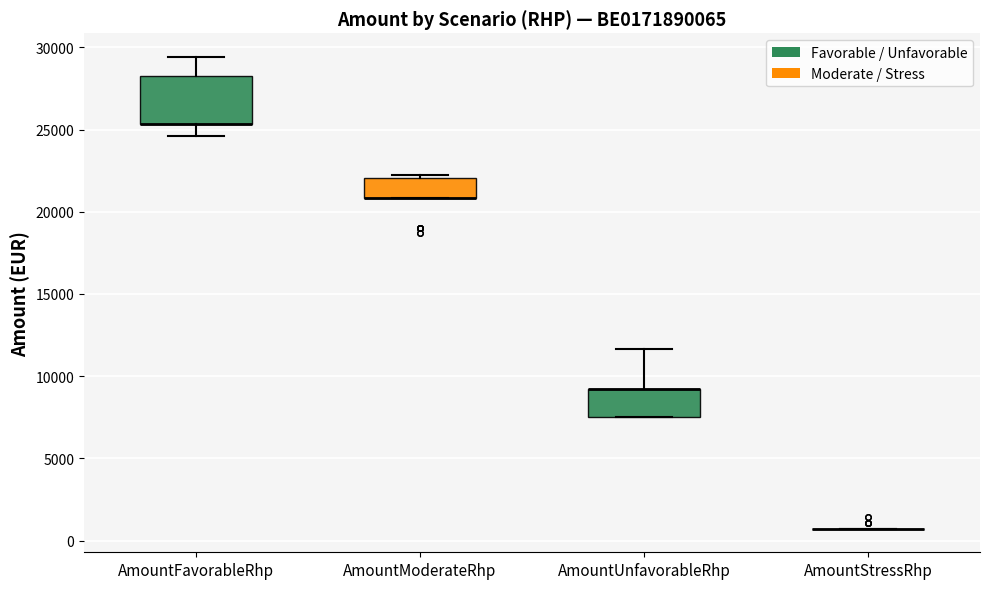

Reading left to right, transcribe this box plot: for each box, give where its median line is, the range the box spans, and where its two whiskers end, as read against the y-axis. The values are not printed on the chart, so give them approximately, as read against the axis.

AmountFavorableRhp: median 25500 (drawn on the box's lower edge), box 25500 to 28000, whiskers 24500 to 29500
AmountModerateRhp: median 21000 (drawn on the box's lower edge), box 21000 to 22000, whiskers 21000 to 22500
AmountUnfavorableRhp: median 9000 (drawn on the box's upper edge), box 7500 to 9000, whiskers 7500 to 11500
AmountStressRhp: box collapsed to a line at 500, whiskers 500 to 500